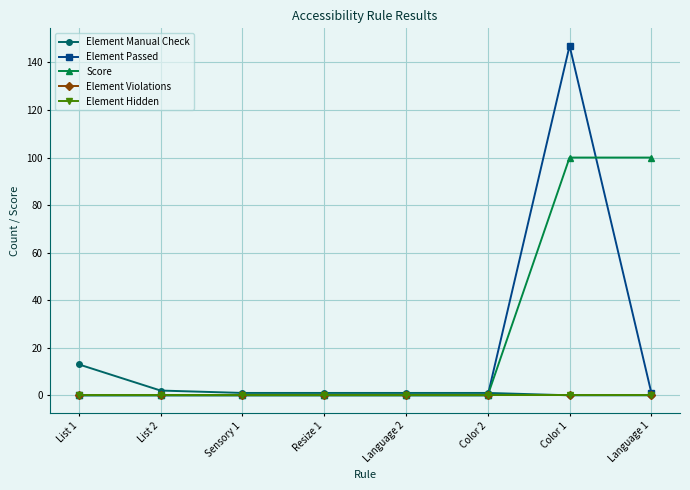

Does the chart have visible grid lines?

Yes